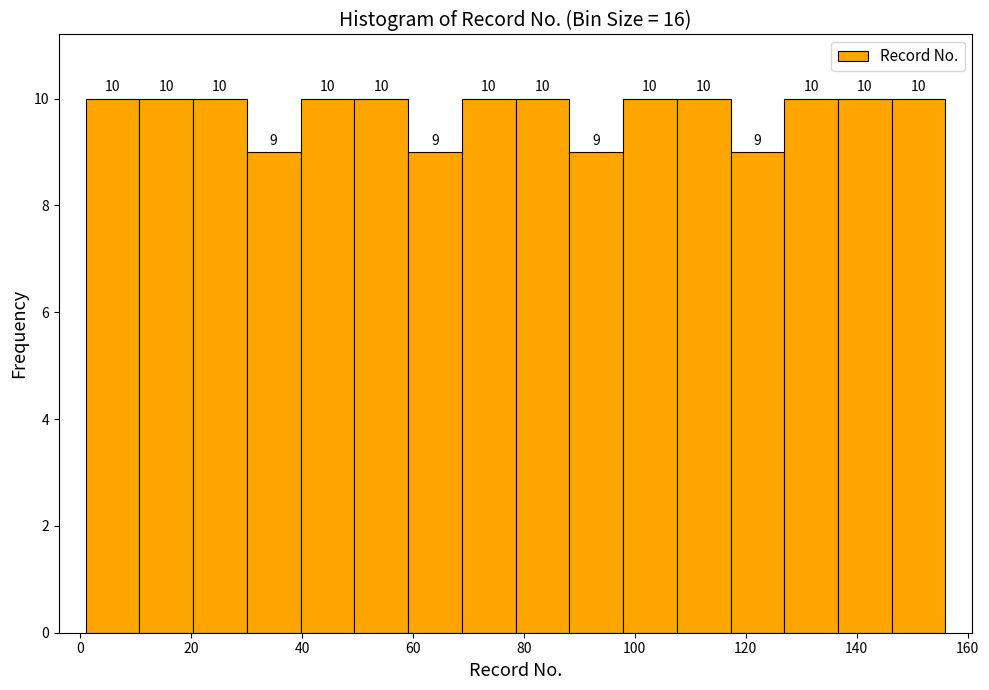

Reading left to right, list every bar in this chart as the range it spans on the x-axis followed by its height. The bar edges are not printed on the chart, so give them approximately, as read against the axis.

2 to 10: 10
10 to 20: 10
20 to 30: 10
30 to 40: 9
40 to 50: 10
50 to 60: 10
60 to 68: 9
68 to 78: 10
78 to 88: 10
88 to 98: 9
98 to 108: 10
108 to 118: 10
118 to 126: 9
126 to 136: 10
136 to 146: 10
146 to 156: 10